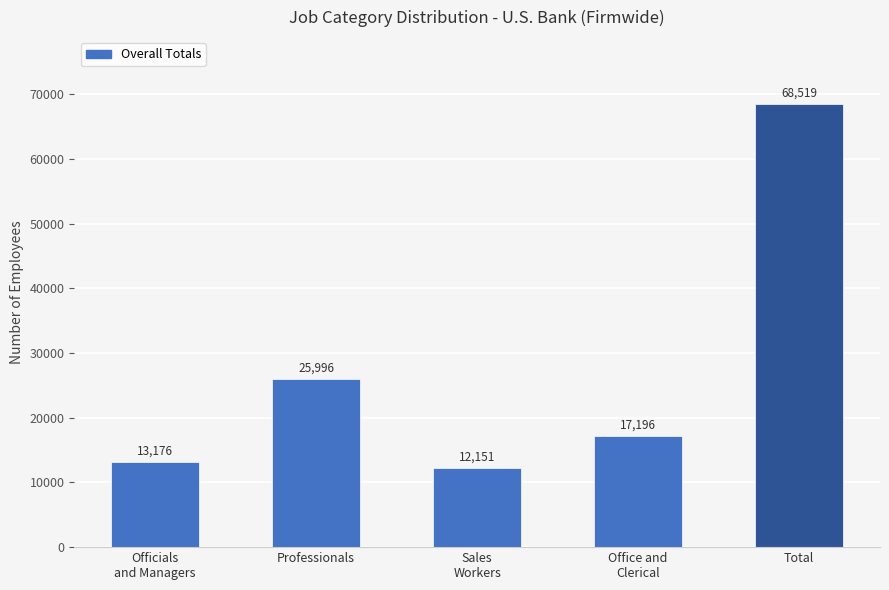

What is the value of the 4th bar from the left?

17196